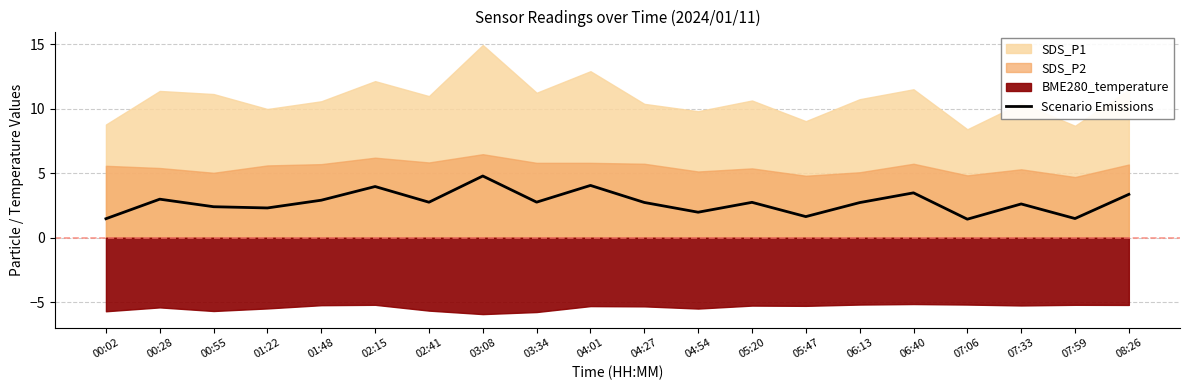

What is the label of the 9th point from the right?

04:54